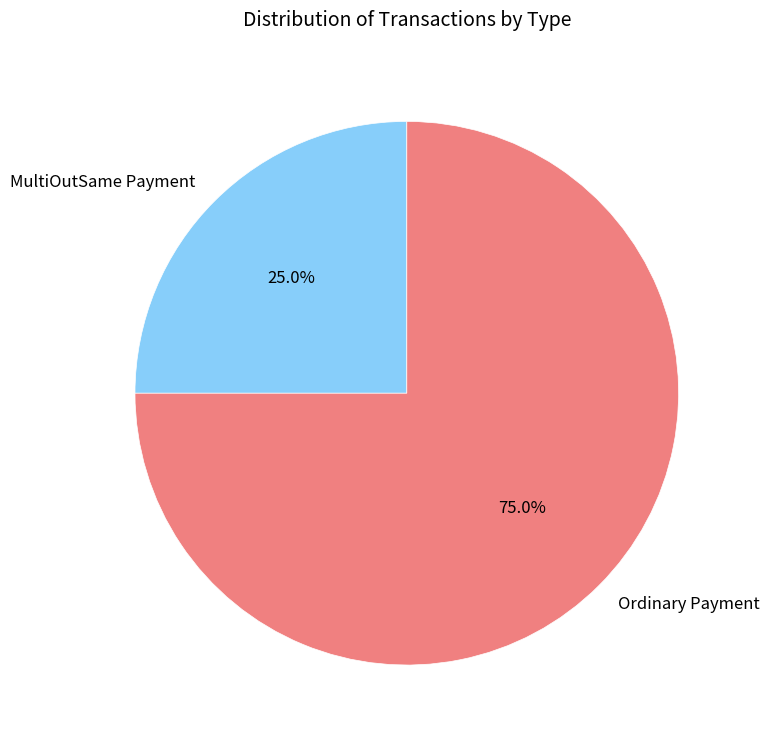

What percentage is the MultiOutSame Payment slice, to the nearest percent?

25%